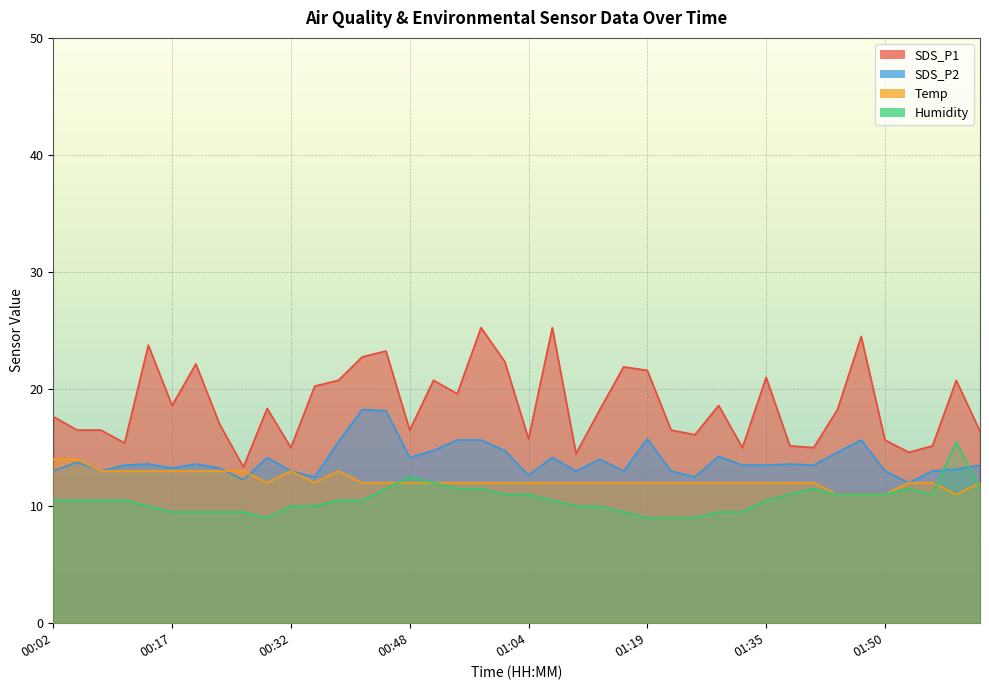

True or false: Temp has more than 0 points higher than both neighbors.

True